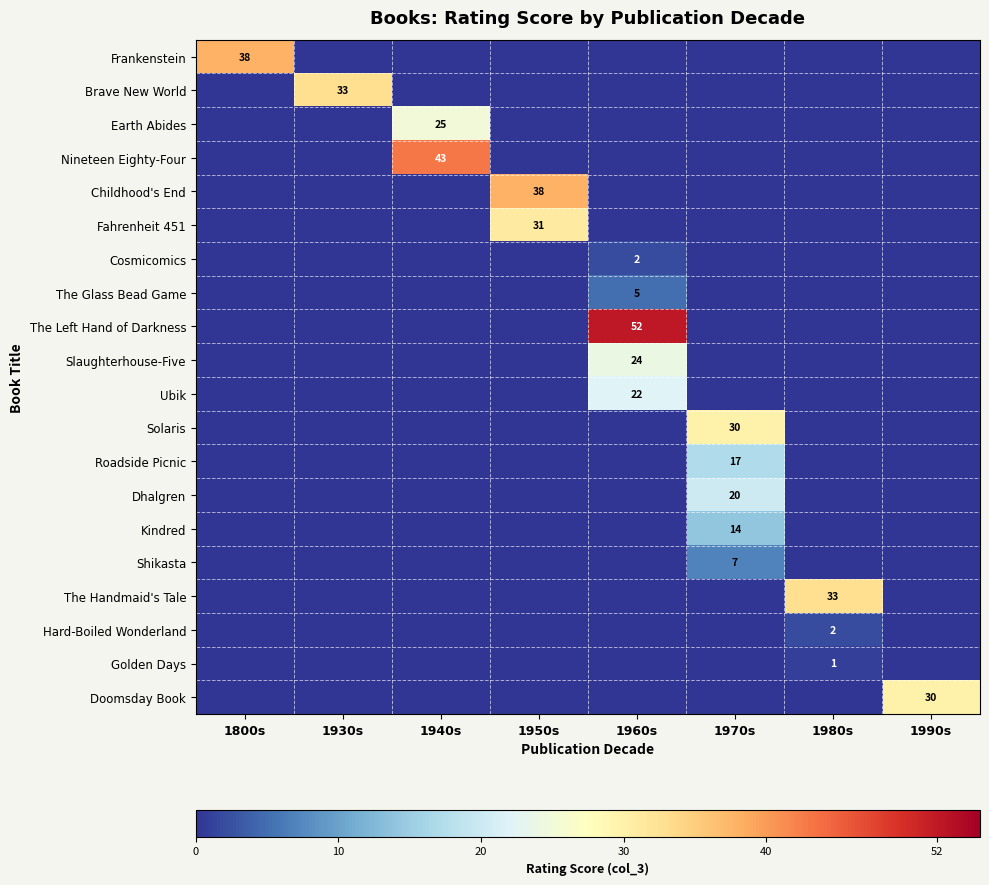

True or false: Nineteen Eighty-Four has a value of 11 at 1940s.

False